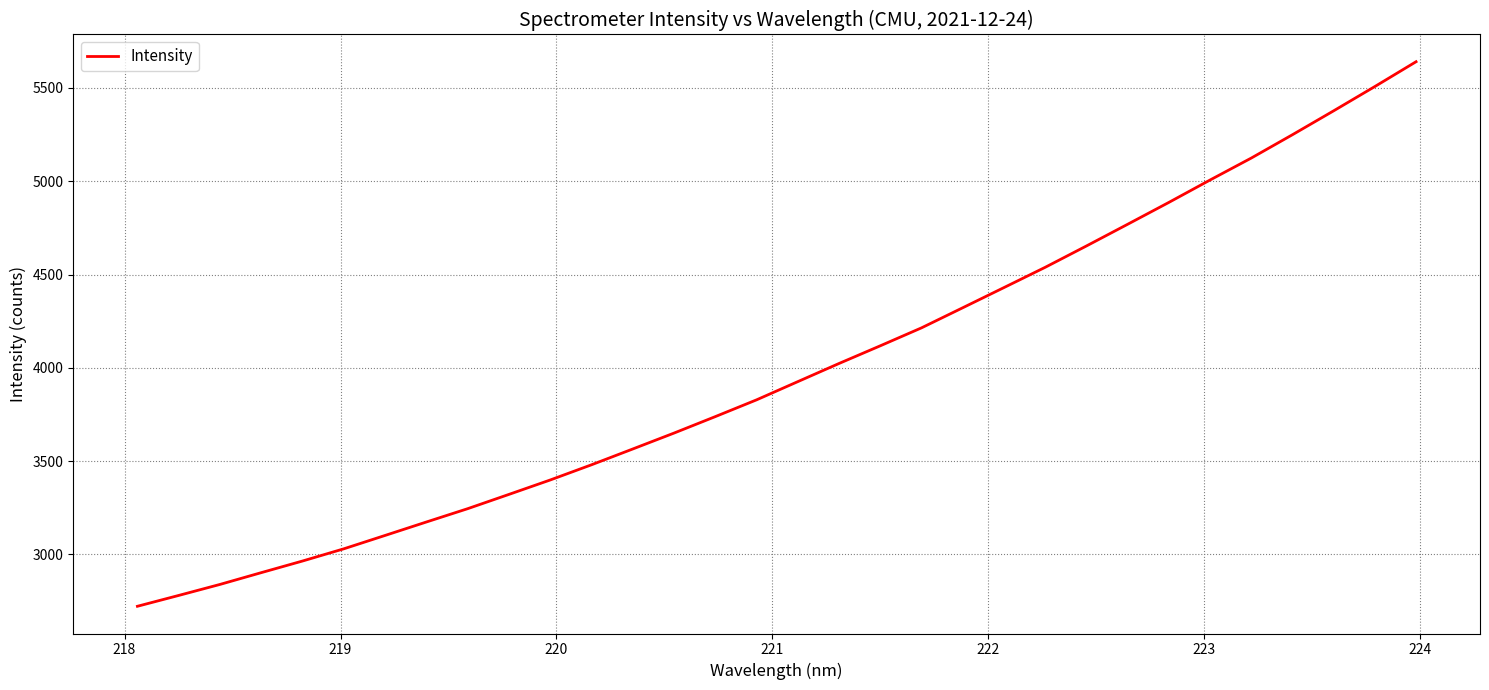

What is the minimum value shown in the chart?

2722.0